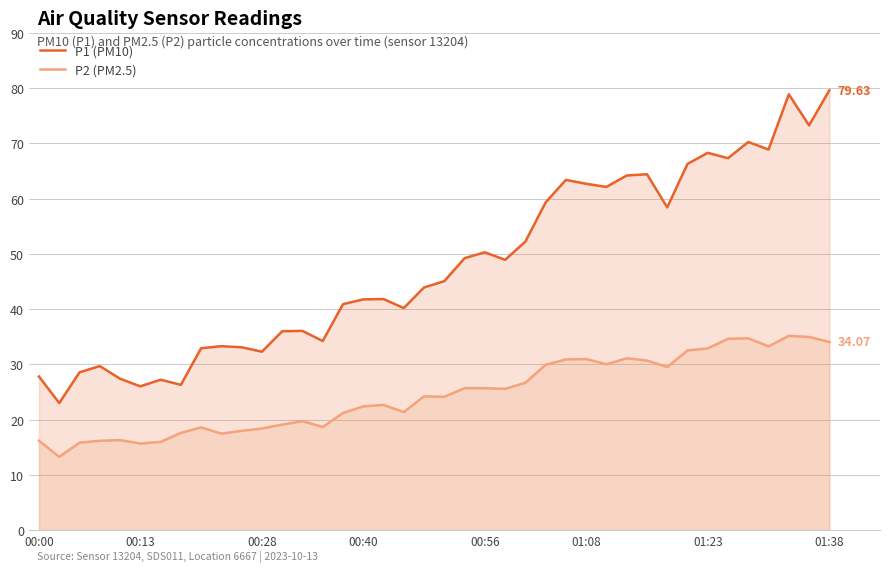

Does the chart have visible grid lines?

Yes